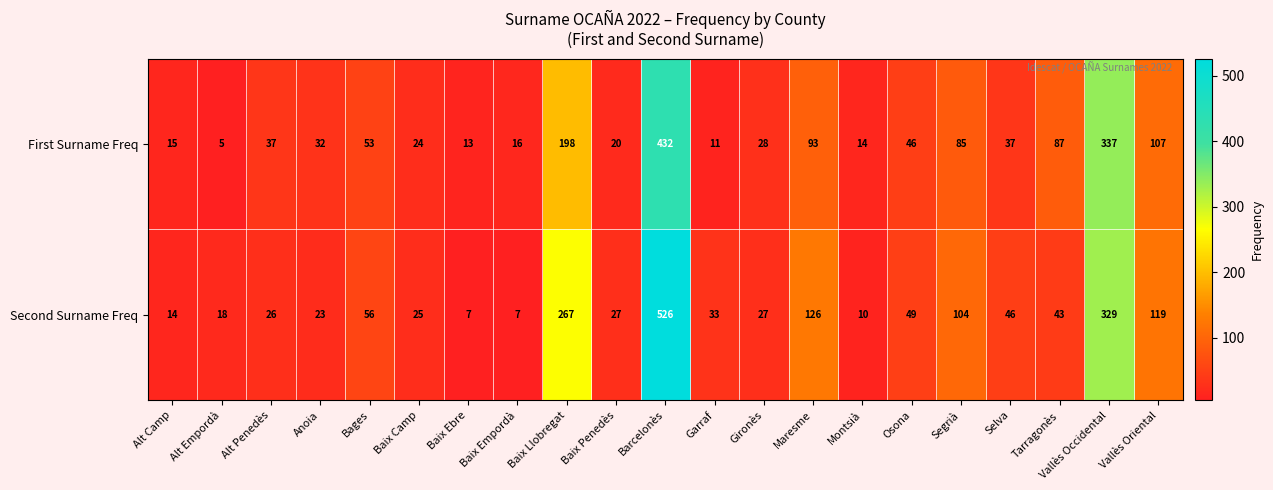

What is the difference between the maximum and minimum values in the First Surname Freq series?

427